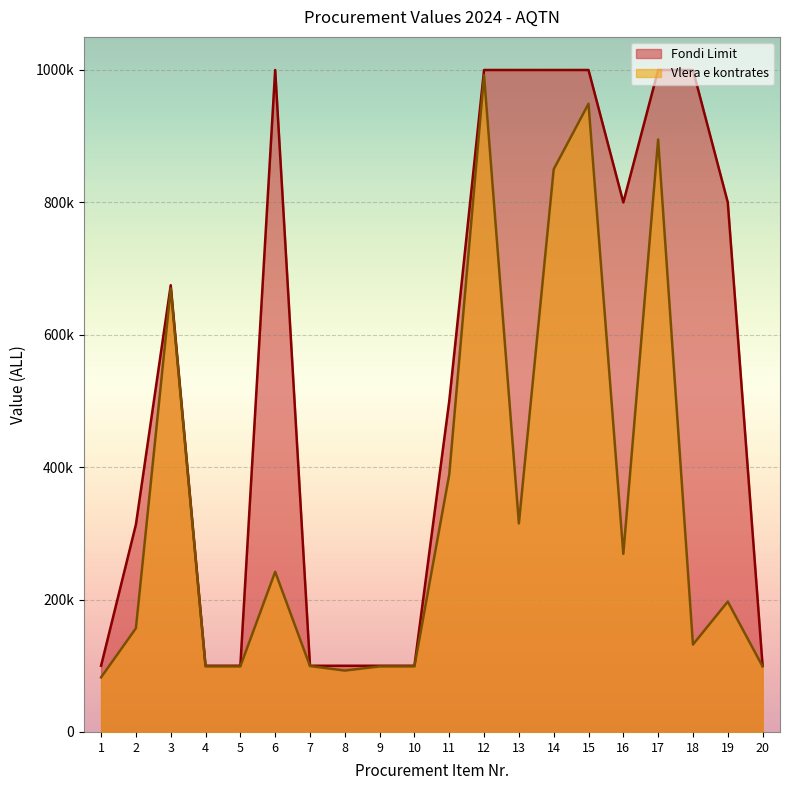

At which label does Fondi Limit reach its peak?

6